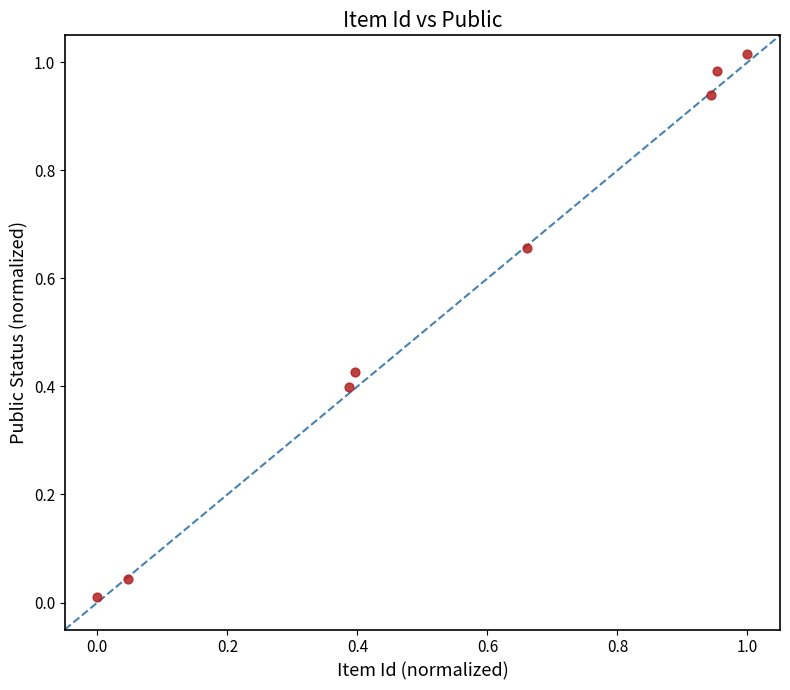

What is the average Y value?

0.6